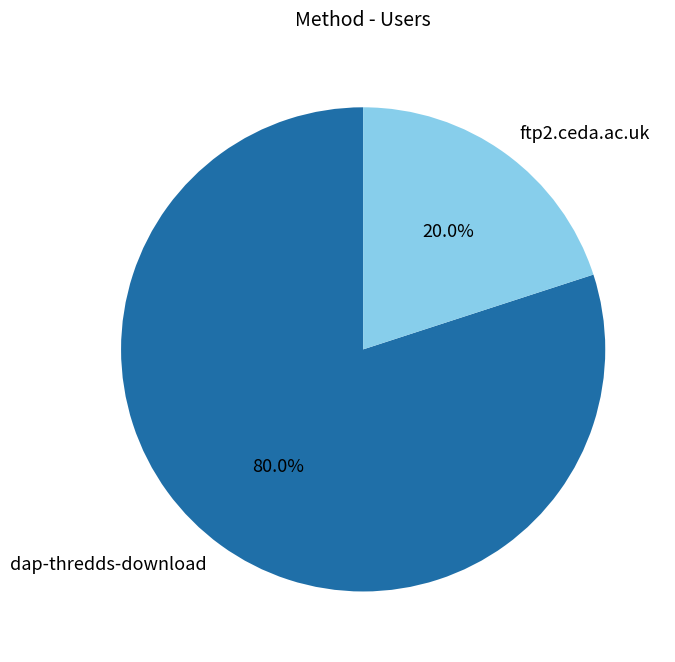

Which slice is the smallest?

ftp2.ceda.ac.uk